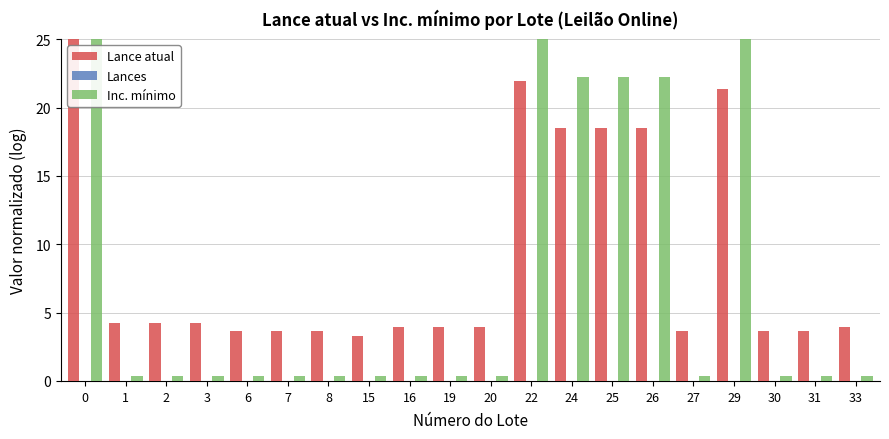

The value of Lance atual at 3 is 6.9. True or false?

False